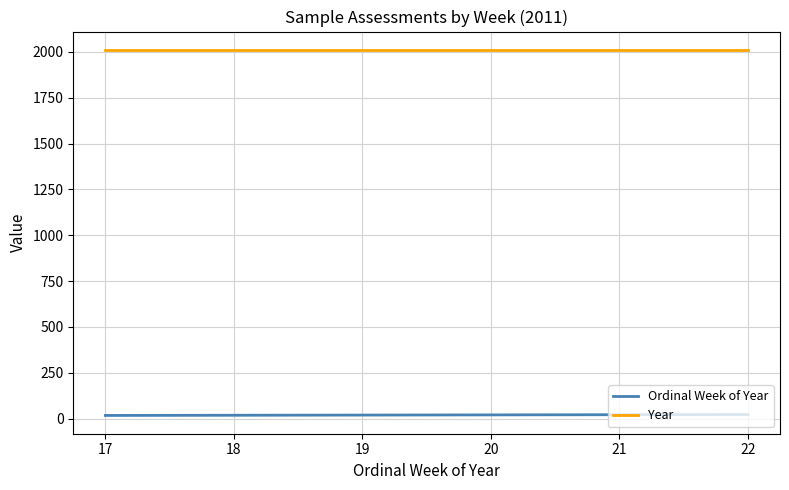

What are all the series names shown in the legend?

Ordinal Week of Year, Year